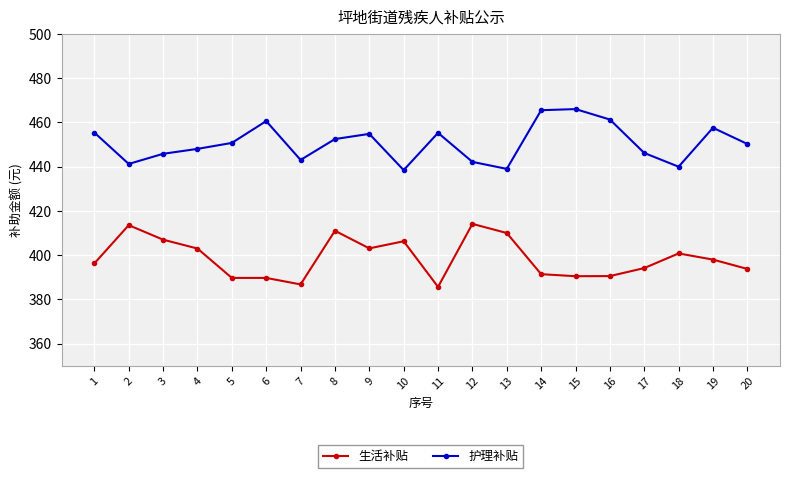

How many lines are shown in the chart?

2